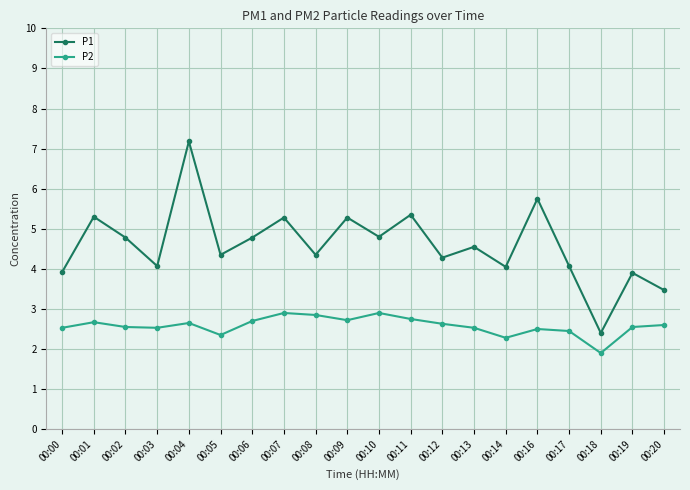

How many lines are shown in the chart?

2